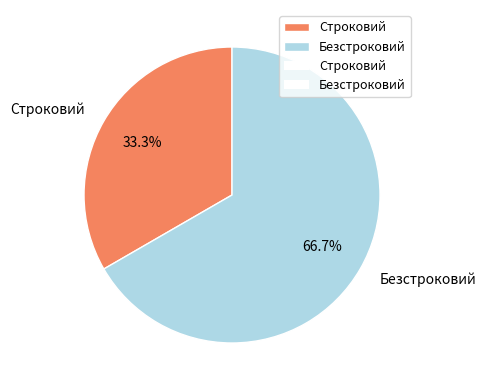

How many segments does this pie chart have?

2